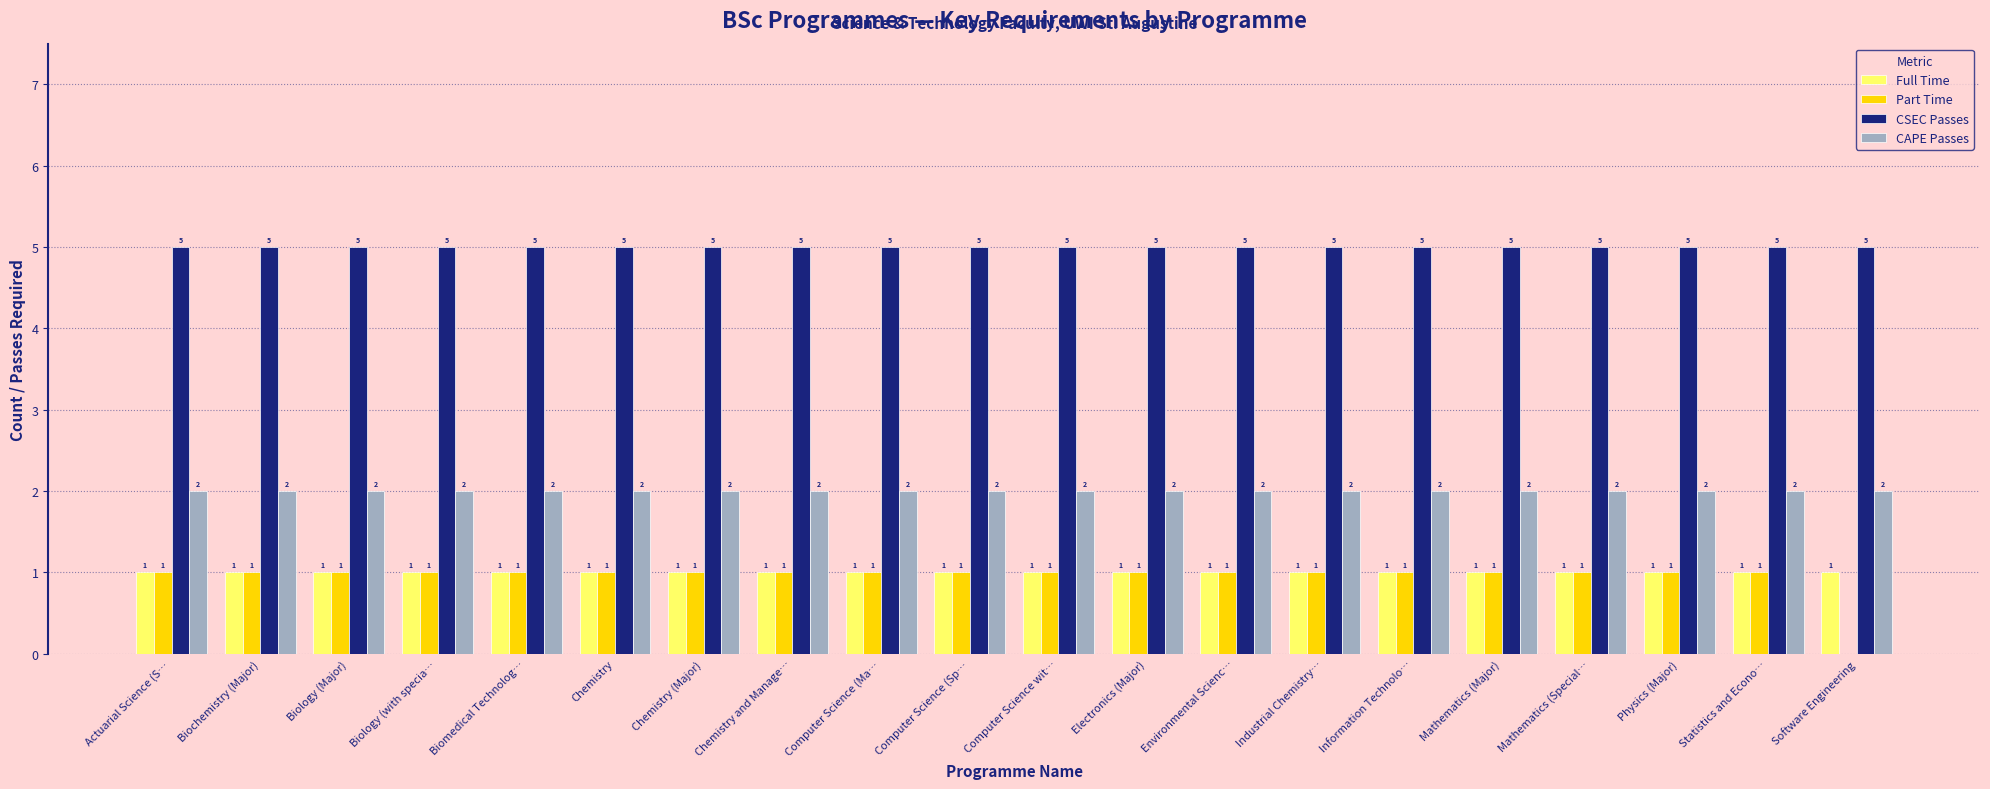

Is the value of CAPE Passes at Electronics (Major) greater than the value of Full Time at Mathematics (Major)?

Yes